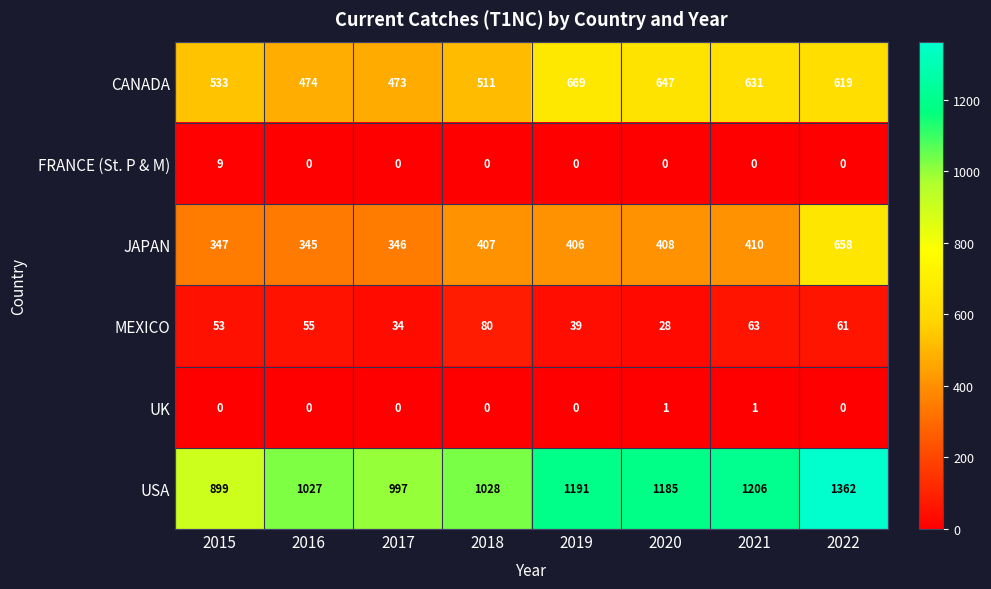

How many data points does each series have?

8